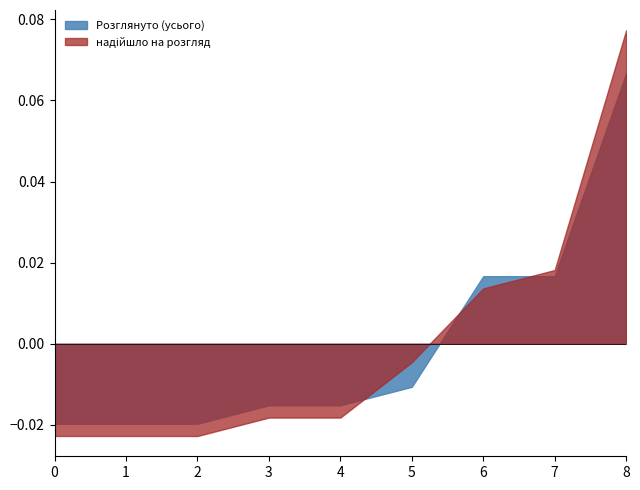

At which category is the sum across all series the highest?

8